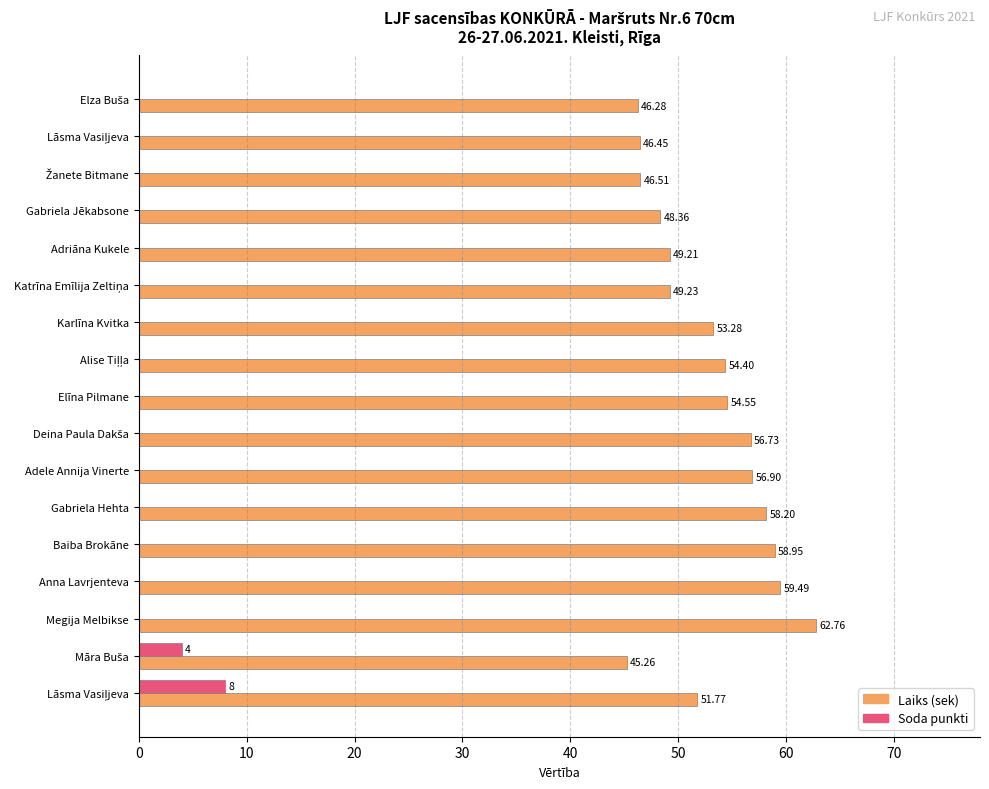

What is the difference between the maximum and second lowest values in the Soda punkti series?

8.0